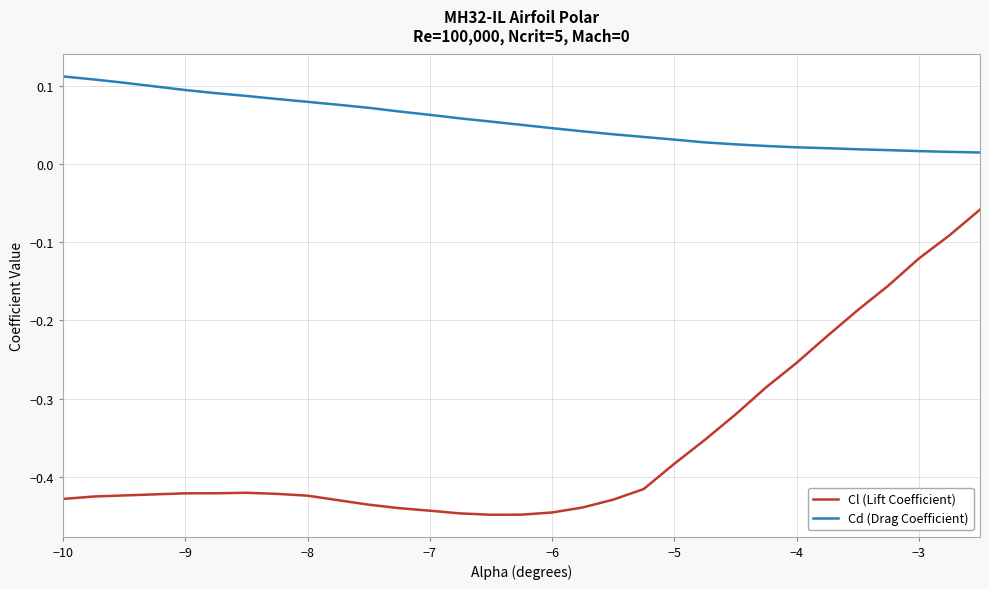

Which series has the largest total across all categories?

Cd (Drag Coefficient)